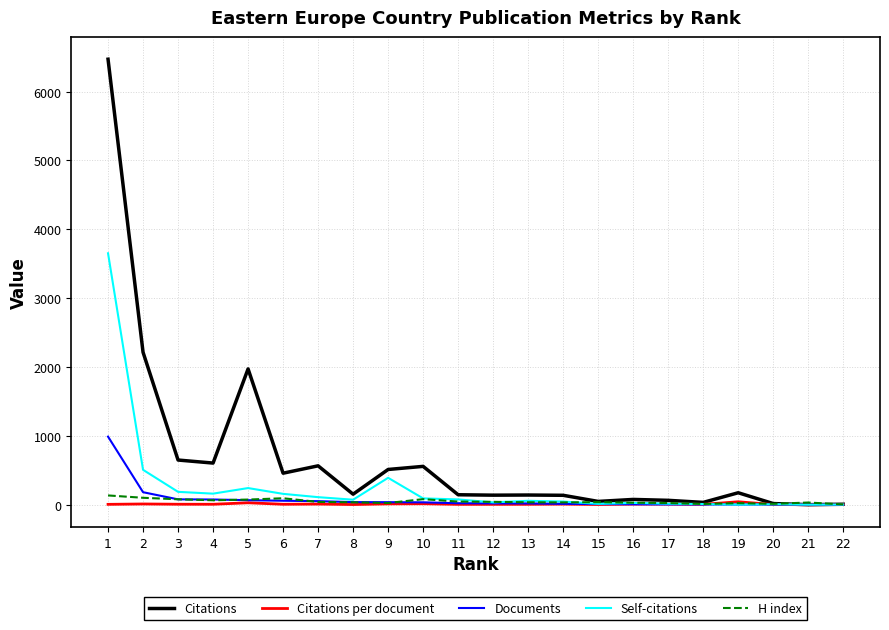

Which series has the widest spread of values?

Citations